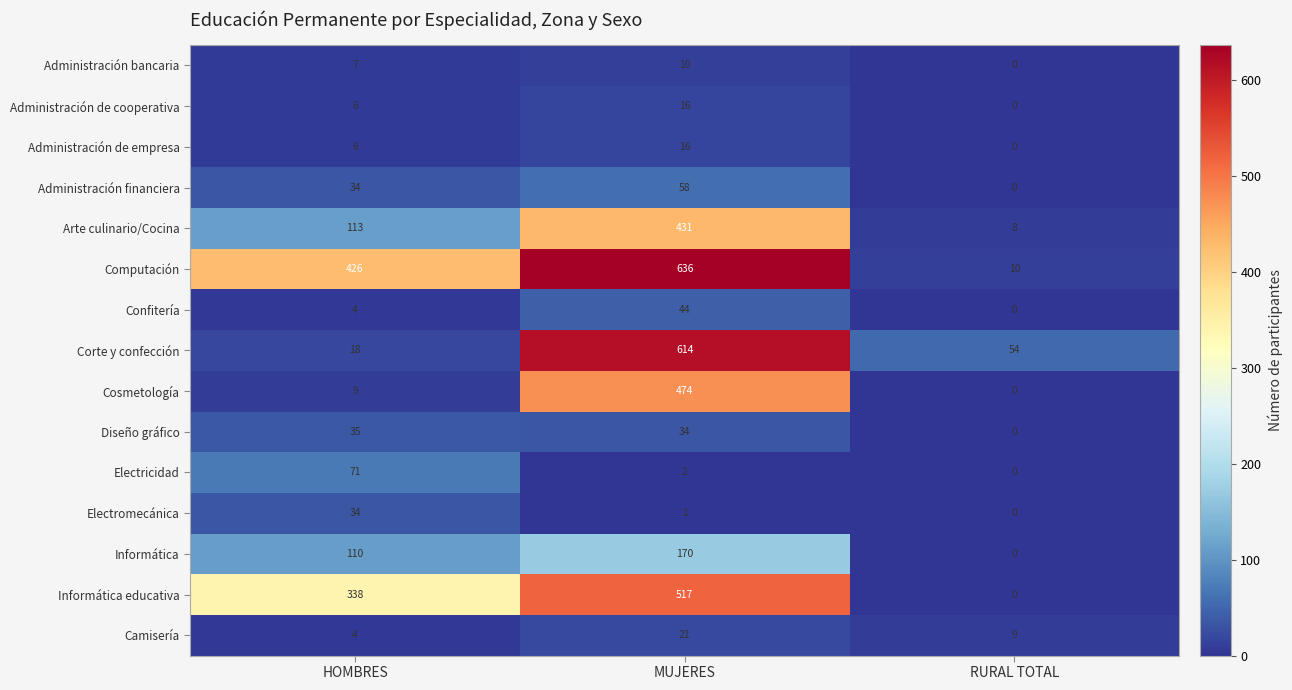

What is the difference between the second highest and minimum values in the Cosmetología series?

9